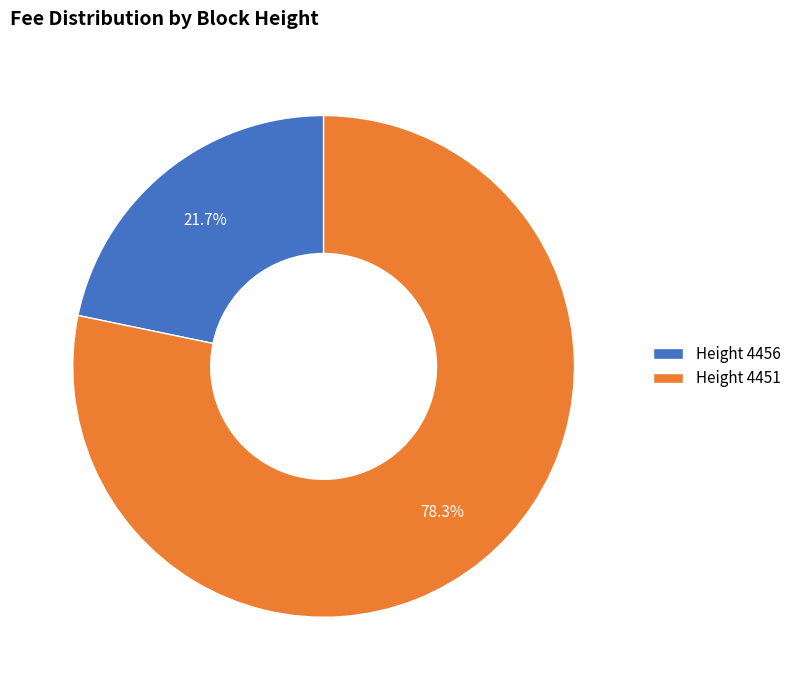

What is the ratio of the value at Height 4456 to the value at Height 4451?

0.3